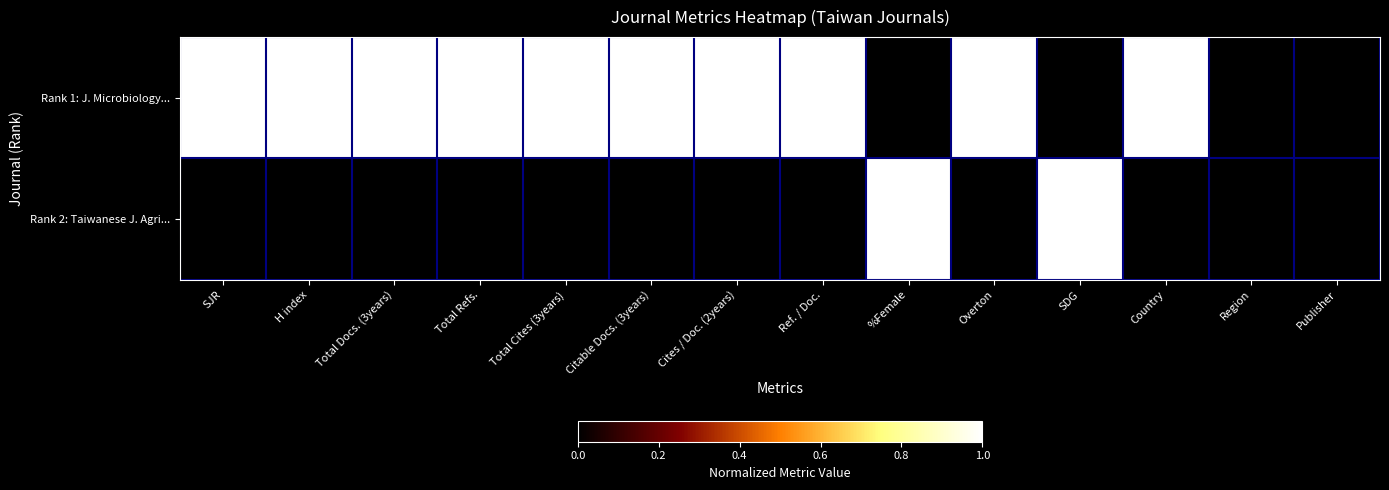

Reading left to right, list all the values displayed in this chart.

Rank 1: J. Microbiology...: SJR=1	H index=1	Total Docs. (3years)=1	Total Refs.=1	Total Cites (3years)=1	Citable Docs. (3years)=1	Cites / Doc. (2years)=1	Ref. / Doc.=1	%Female=0	Overton=1	SDG=0	Country=1	Region=0	Publisher=0
Rank 2: Taiwanese J. Agri...: SJR=0	H index=0	Total Docs. (3years)=0	Total Refs.=0	Total Cites (3years)=0	Citable Docs. (3years)=0	Cites / Doc. (2years)=0	Ref. / Doc.=0	%Female=1	Overton=0	SDG=1	Country=0	Region=0	Publisher=0